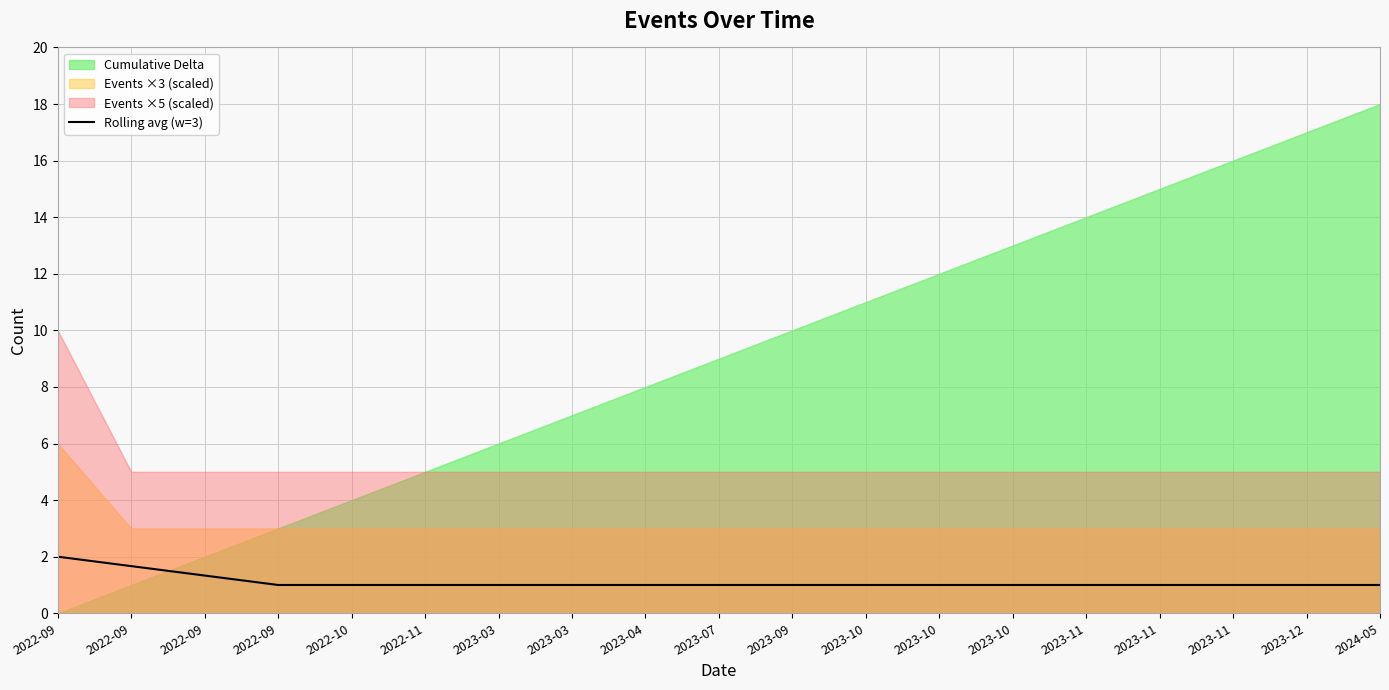

The chart shows a value of 0.3 at 2023-04. True or false?

False